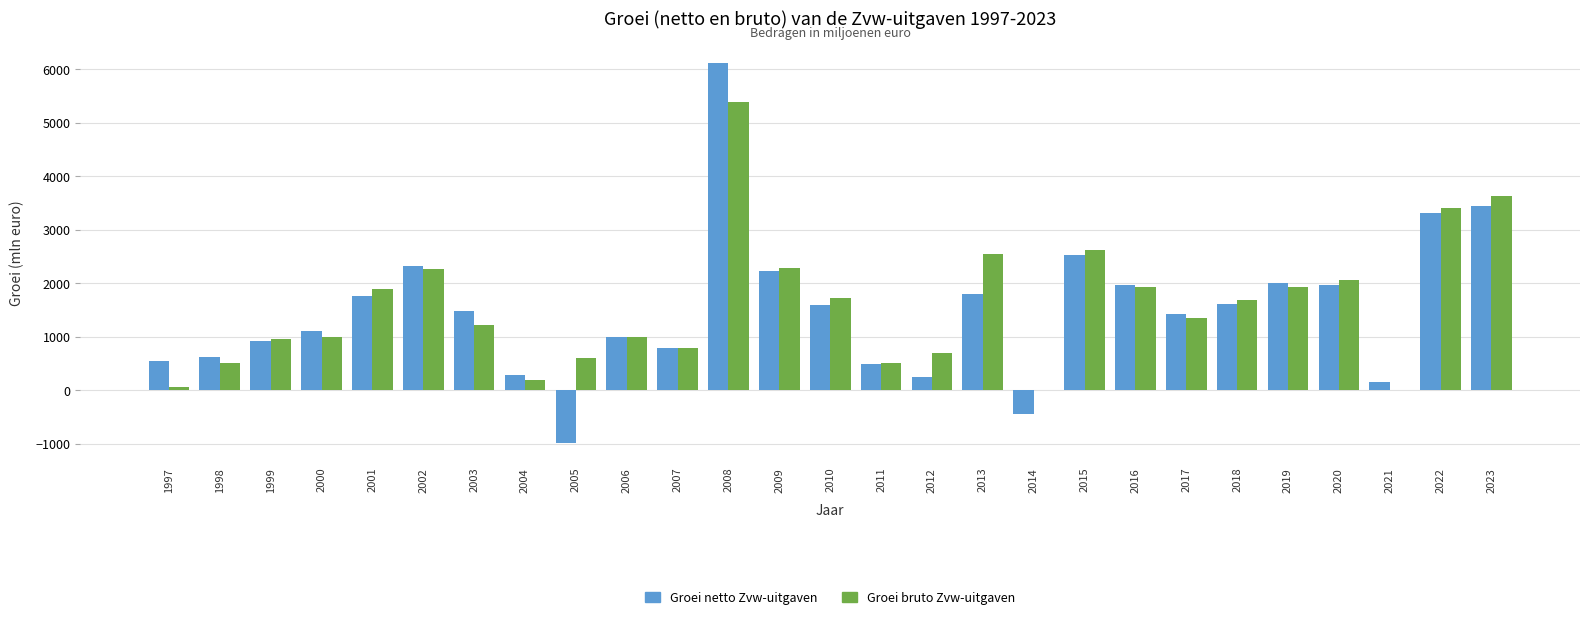

Which series has the largest total across all categories?

Groei bruto Zvw-uitgaven